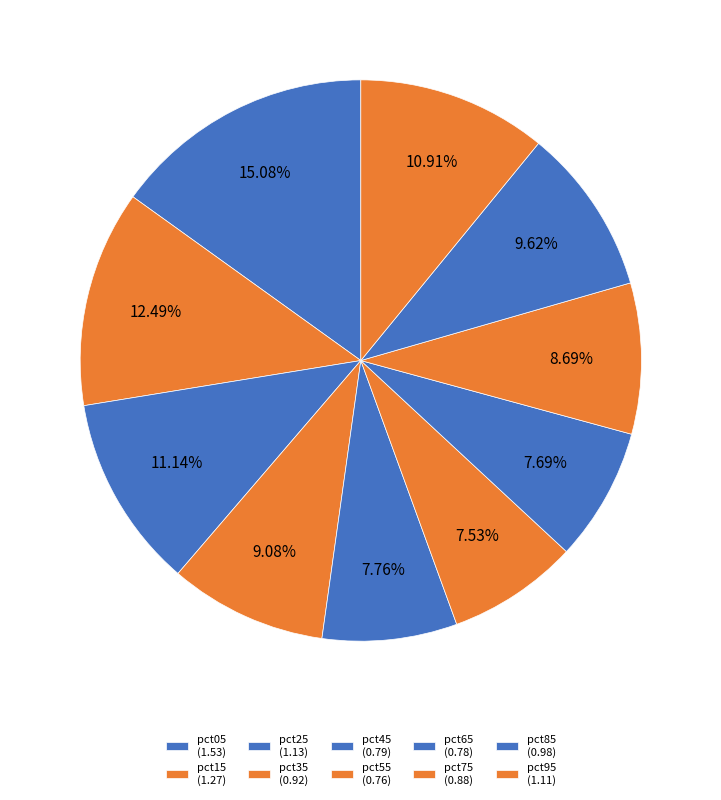

To the nearest percent, what percentage of the pie is pct05?

15%